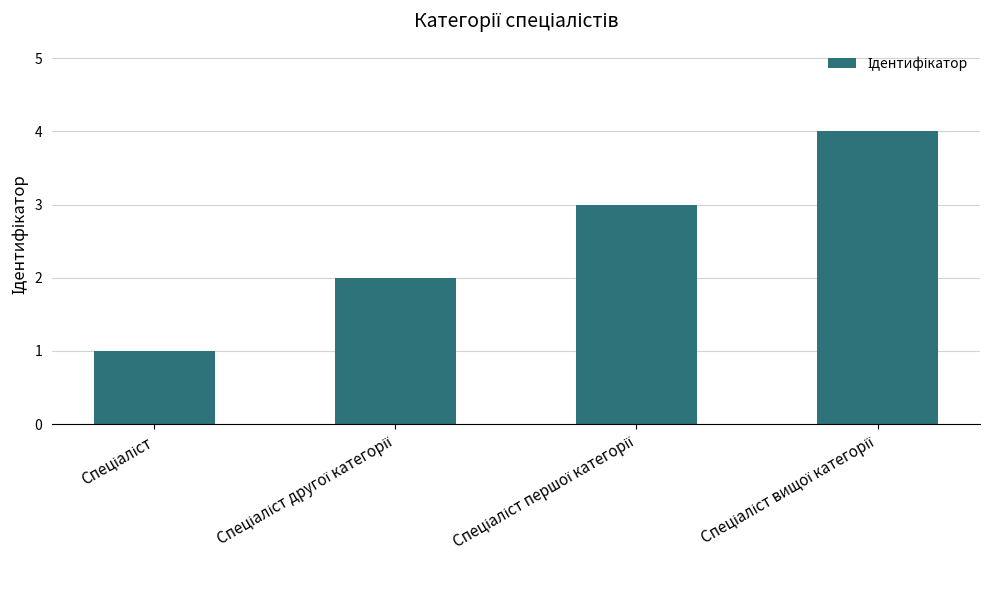

Does the chart contain stacked bars?

No